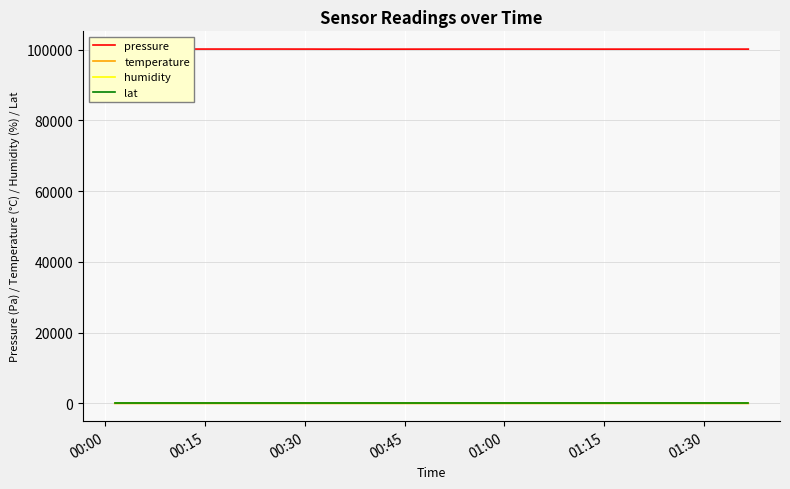

What is the greatest value displayed?

100159.6